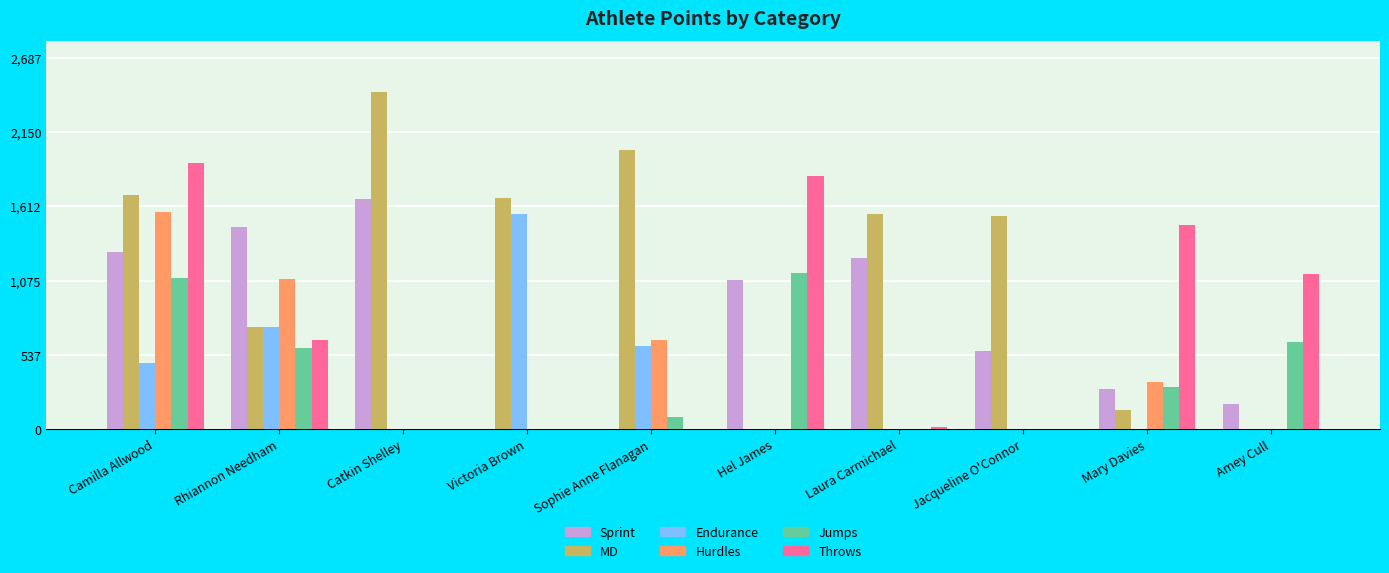

The Sprint series shows 1664.6 at Catkin Shelley. True or false?

True